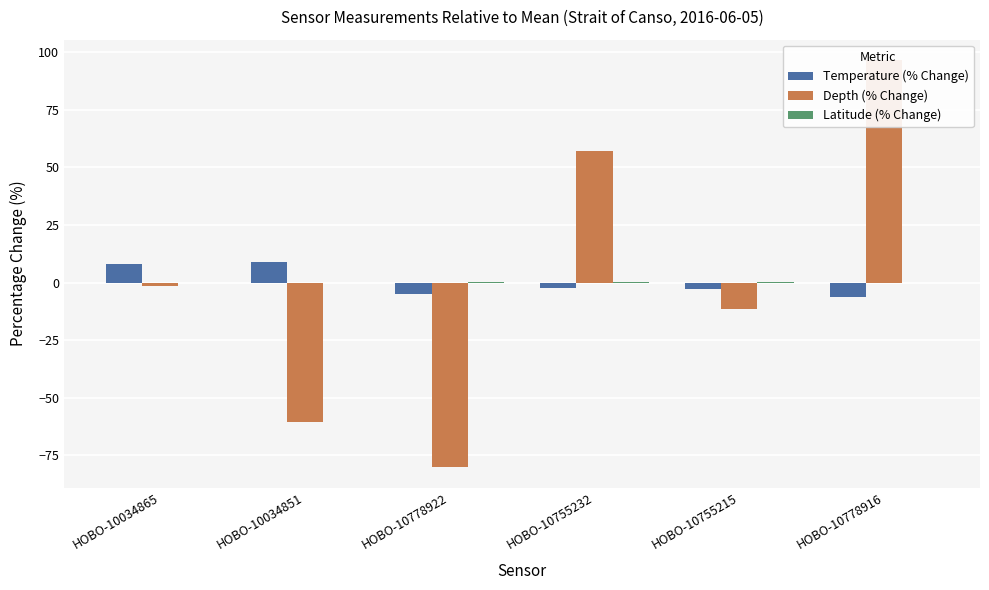

Which series has the largest total across all categories?

Latitude (% Change)